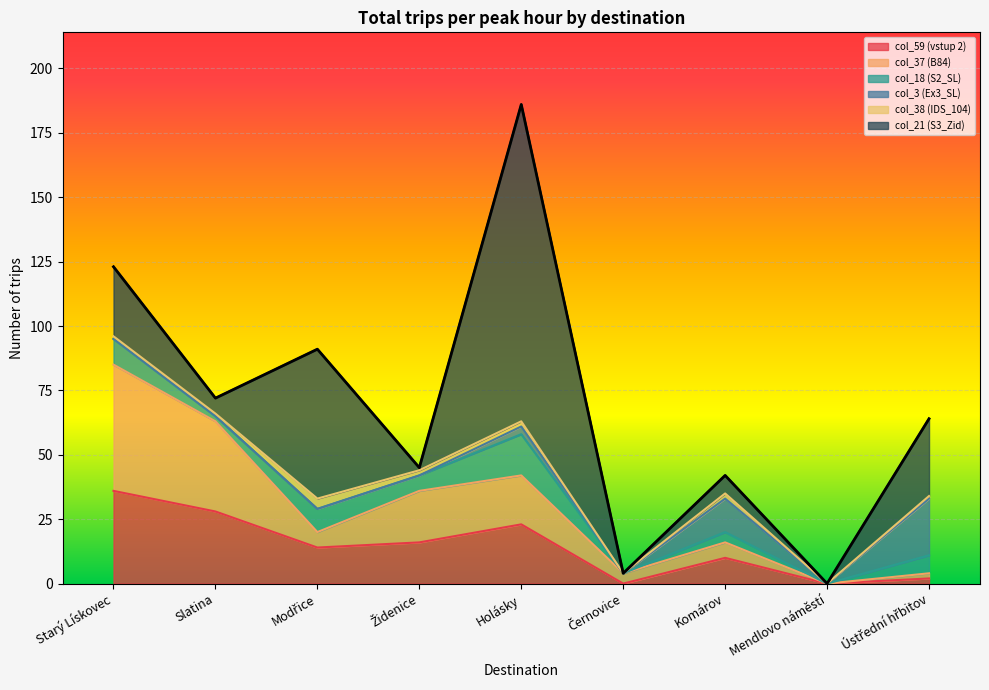

Which category has the highest value in the col_38 (IDS_104) series?

Modřice